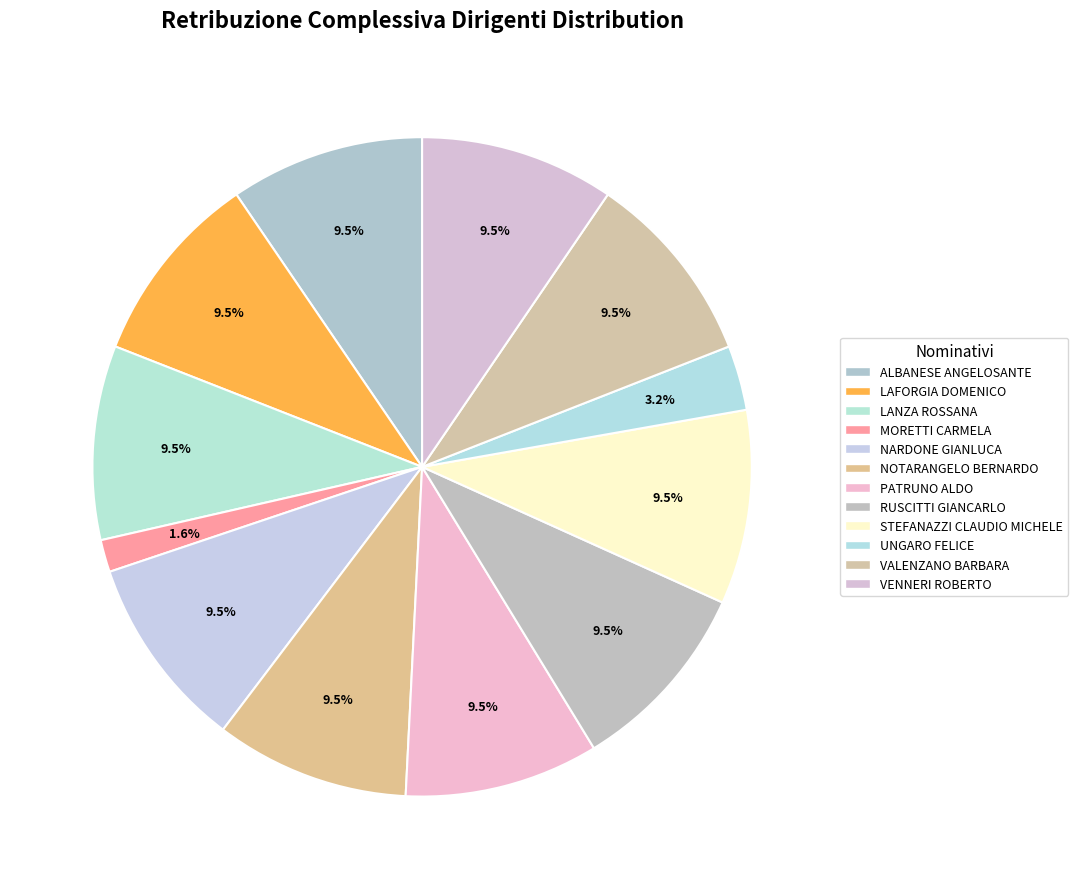

What percentage is the STEFANAZZI CLAUDIO MICHELE slice, to the nearest percent?

10%